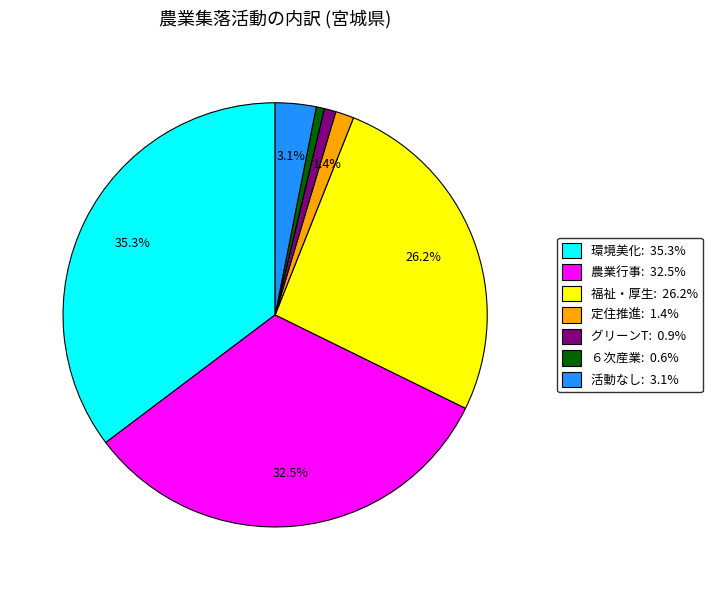

Is there any slice that represents more than half of the pie?

No